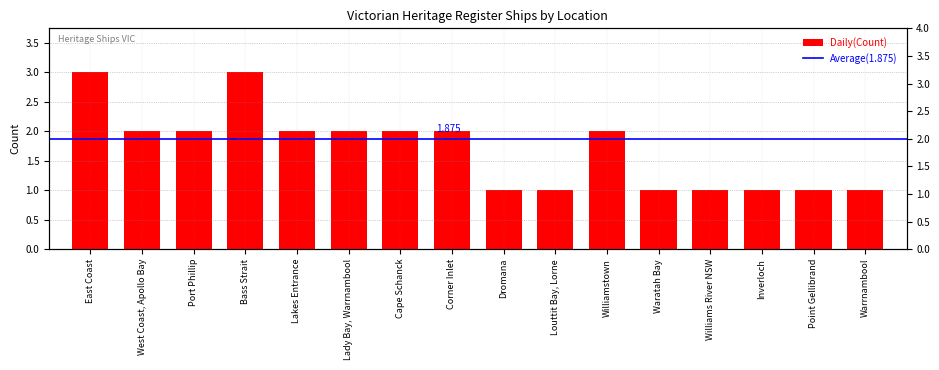

What is the label of the 10th bar from the right?

Cape Schanck